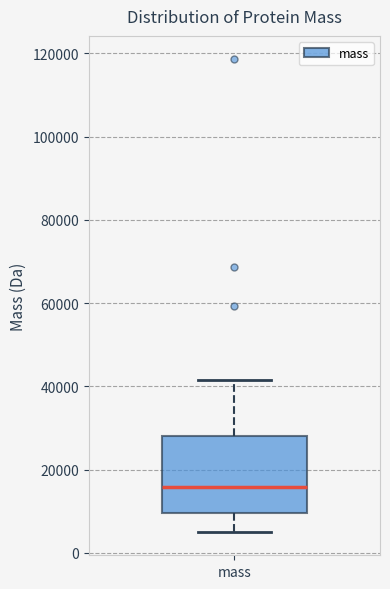

Transcribe this box plot: give where the median line is, the range the box spans, and where the two whiskers end, as read against the y-axis. The values are not printed on the chart, so give them approximately, as read against the axis.

median 16000, box 10000 to 28000, whiskers 6000 to 42000